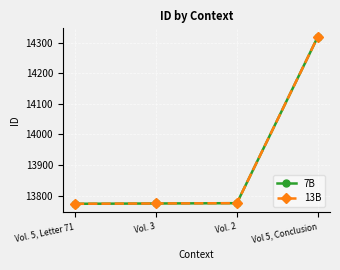

What is the average value of the 7B series?

13910